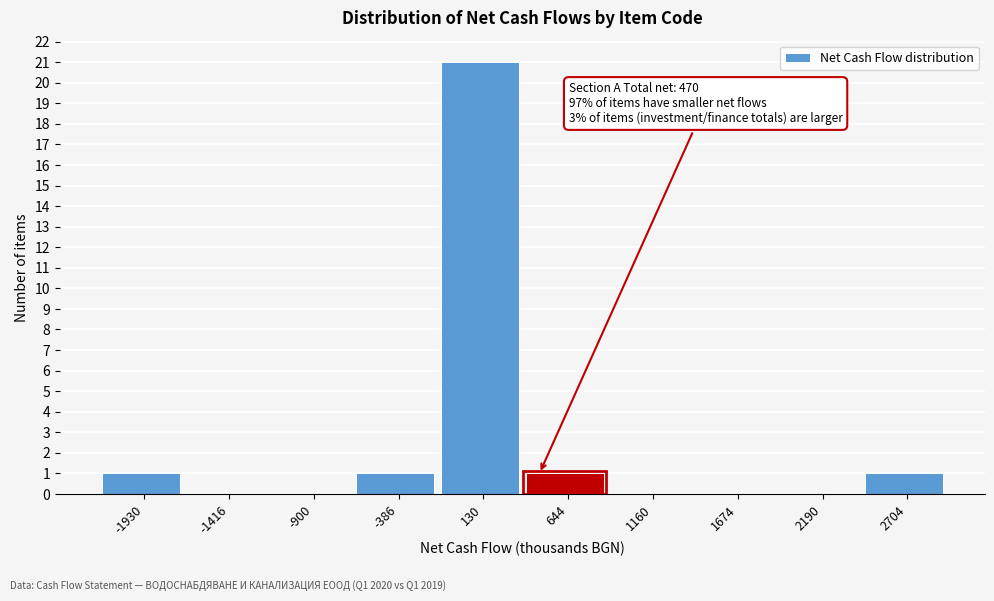

Over which range of the x-axis is the bar tallest?

-100 to 400